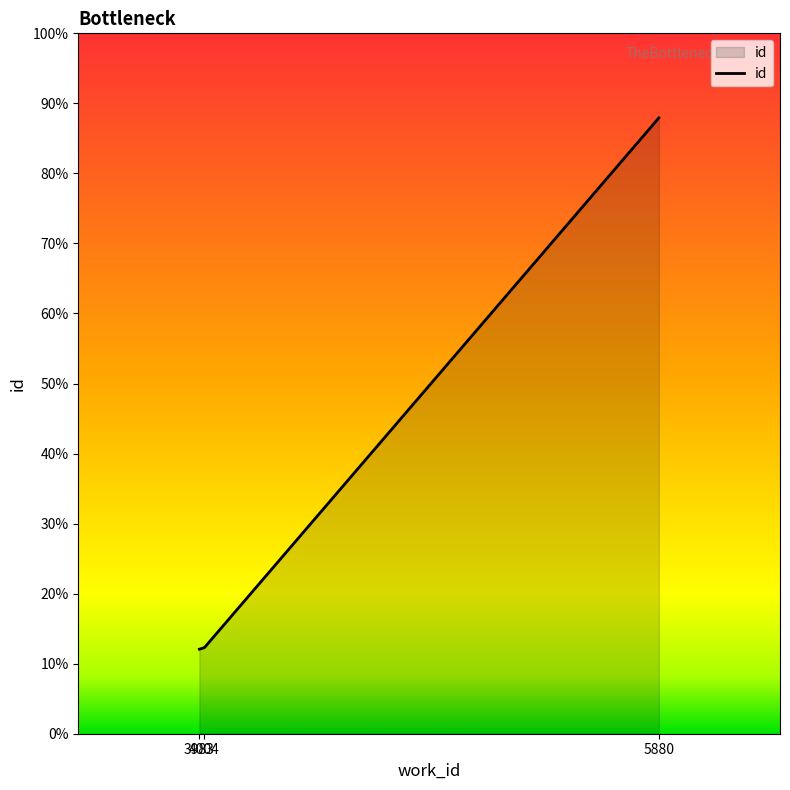

Does the chart have visible grid lines?

No